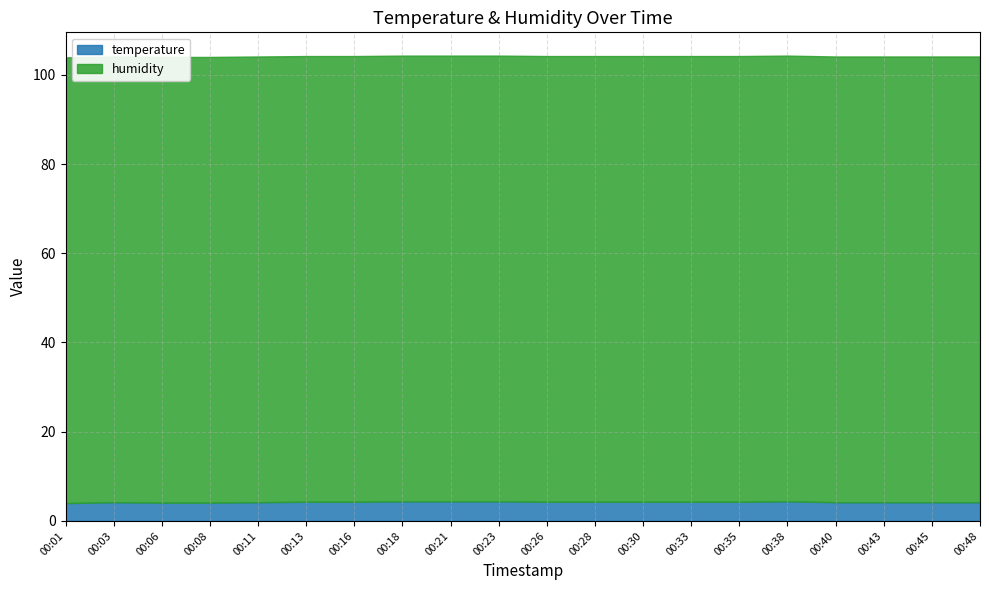

What is the average value of the humidity series?

99.9